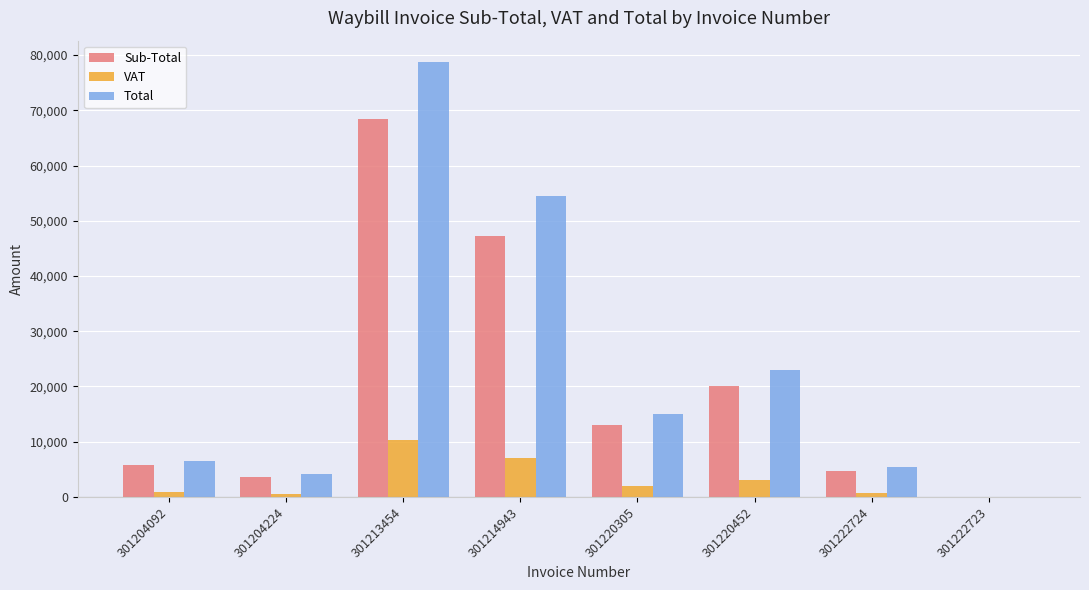

What is the maximum value for Sub-Total?

68405.8